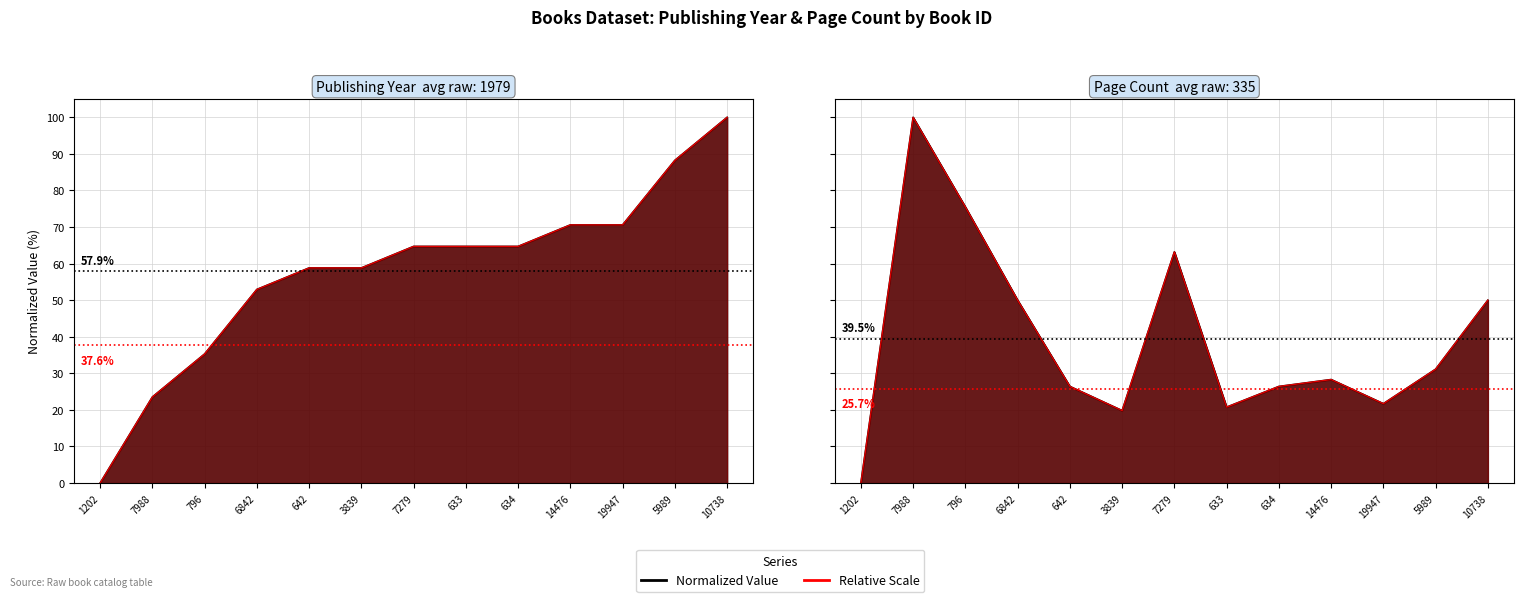

List the labels in order of value, smallest first.

1202, 3839, 633, 19947, 642, 634, 14476, 5989, 6842, 10738, 7279, 796, 7988